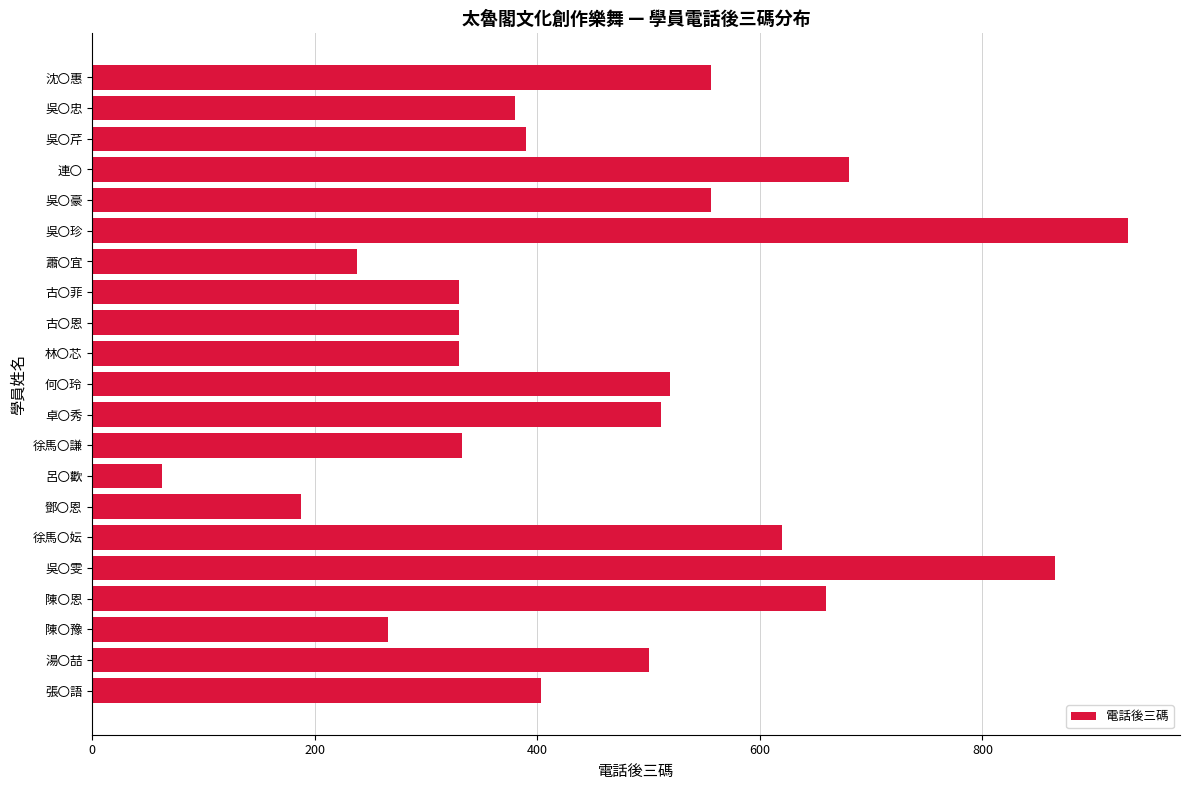

Which has a higher value, 陳〇豫 or 蕭〇宜?

陳〇豫